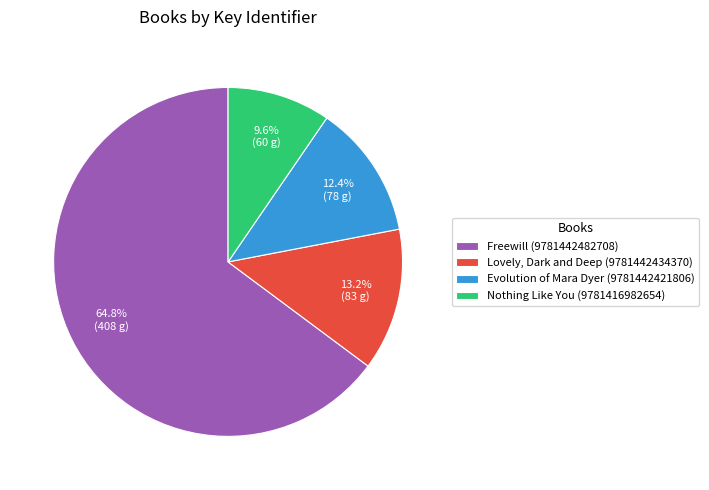

Does Freewill (9781442482708) represent more than half of the total?

Yes